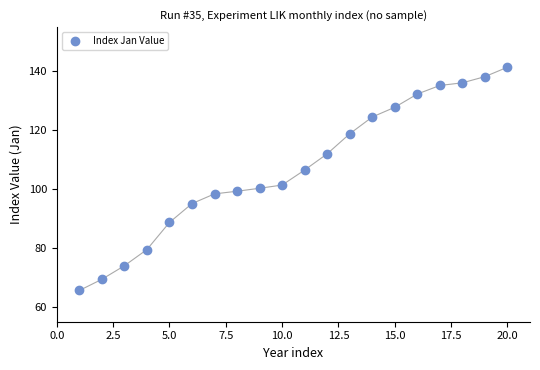

What Y value in the scatter plot is closest to 103?

101.4